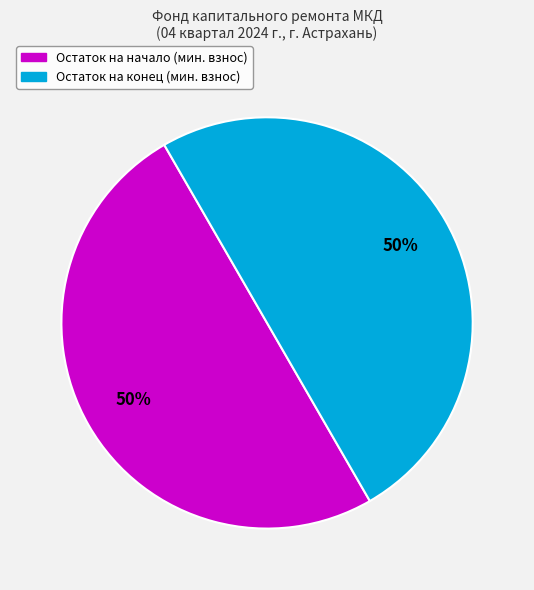

How many segments does this pie chart have?

2